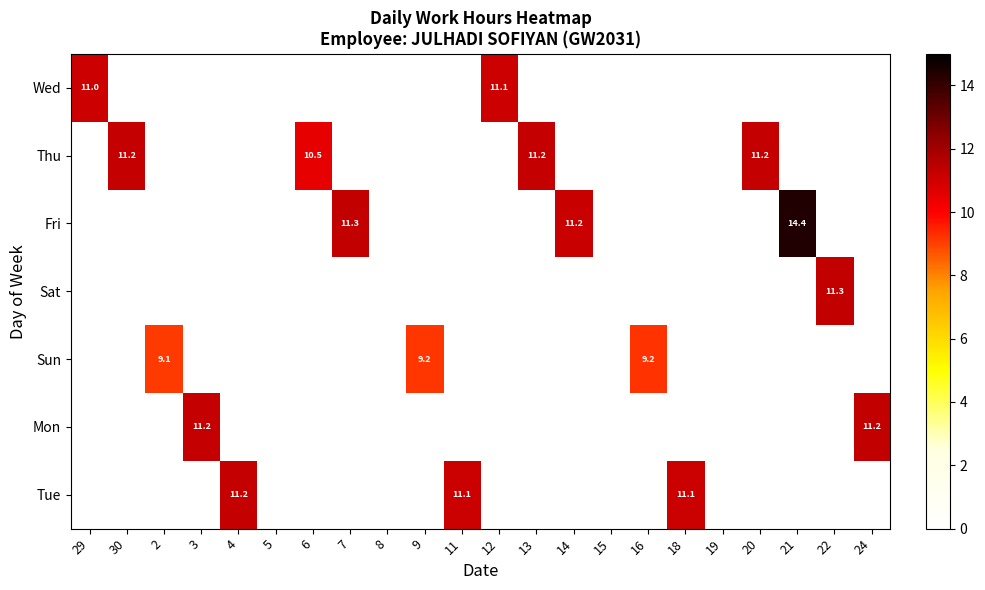

Is it true that Thu equals 11.2 at 13?

True